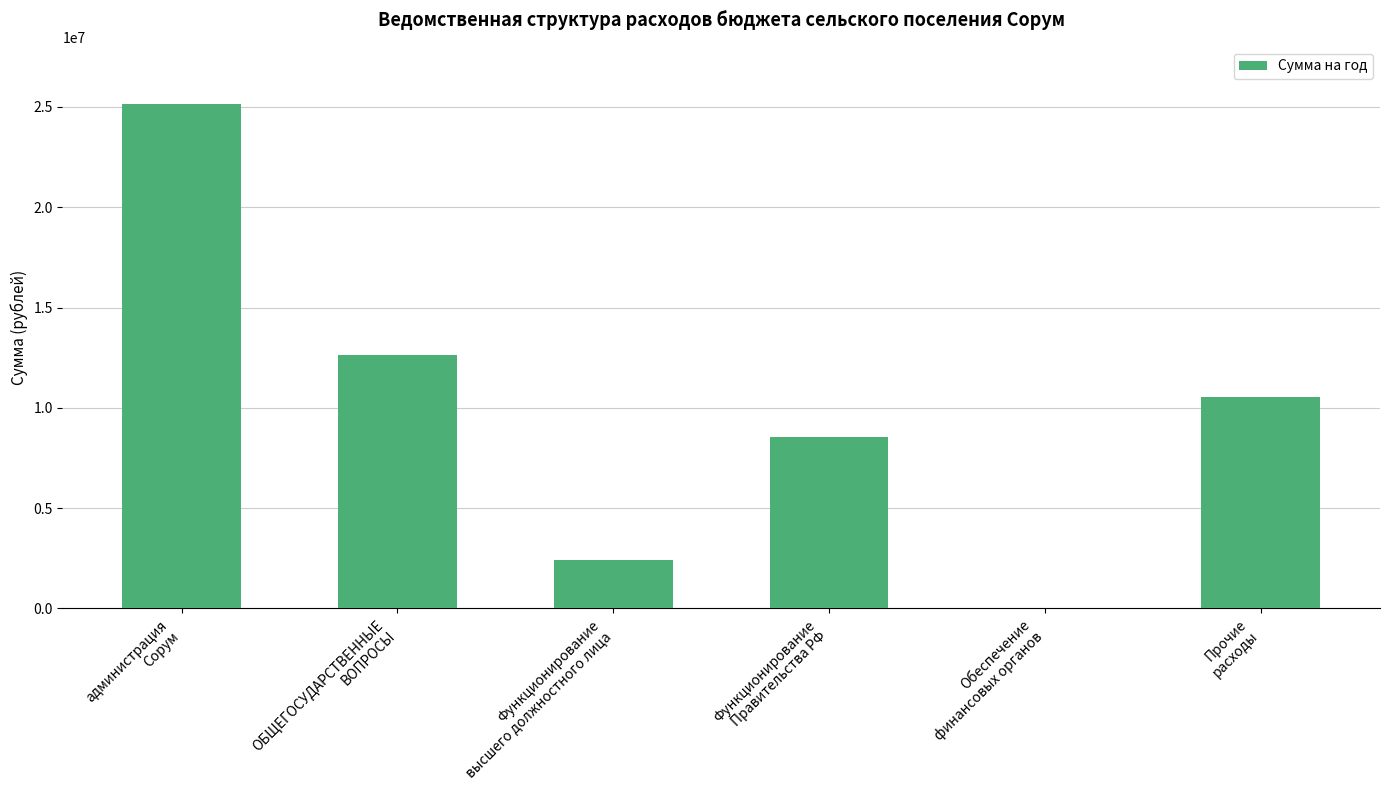

What is the change in value from администрация
Сорум to Функционирование
Правительства РФ?

-16611200